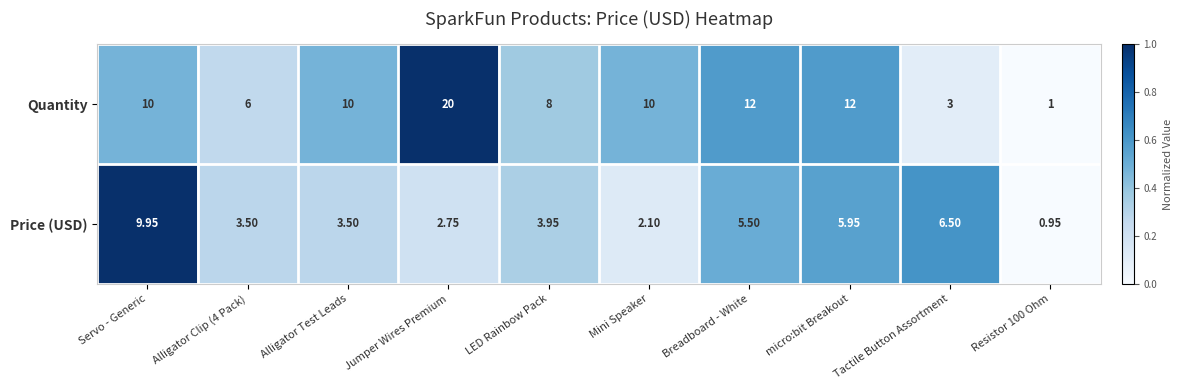

Which series changed the most between Mini Speaker and micro:bit Breakout?

Price (USD)